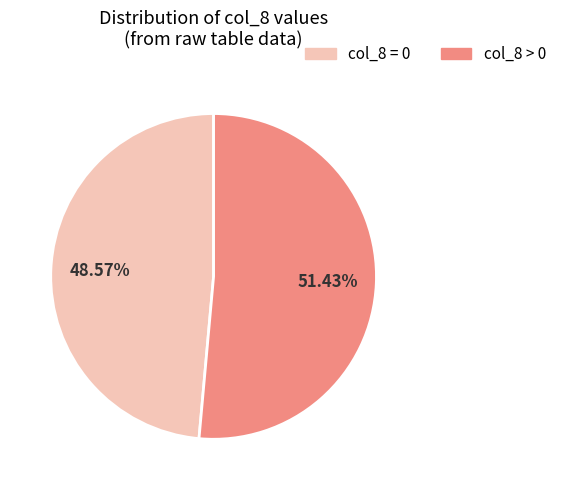

Is there a majority slice in this chart?

Yes